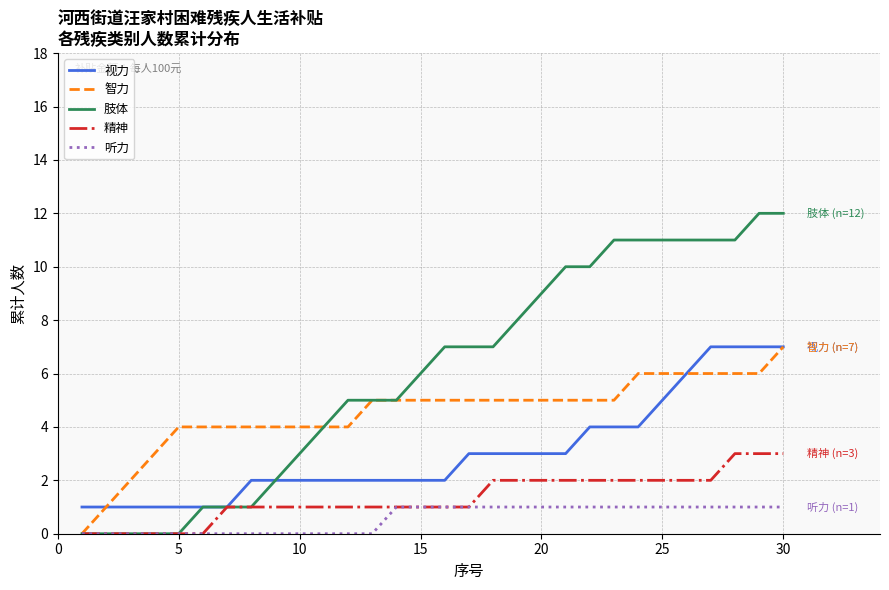

Which series has the widest spread of values?

肢体